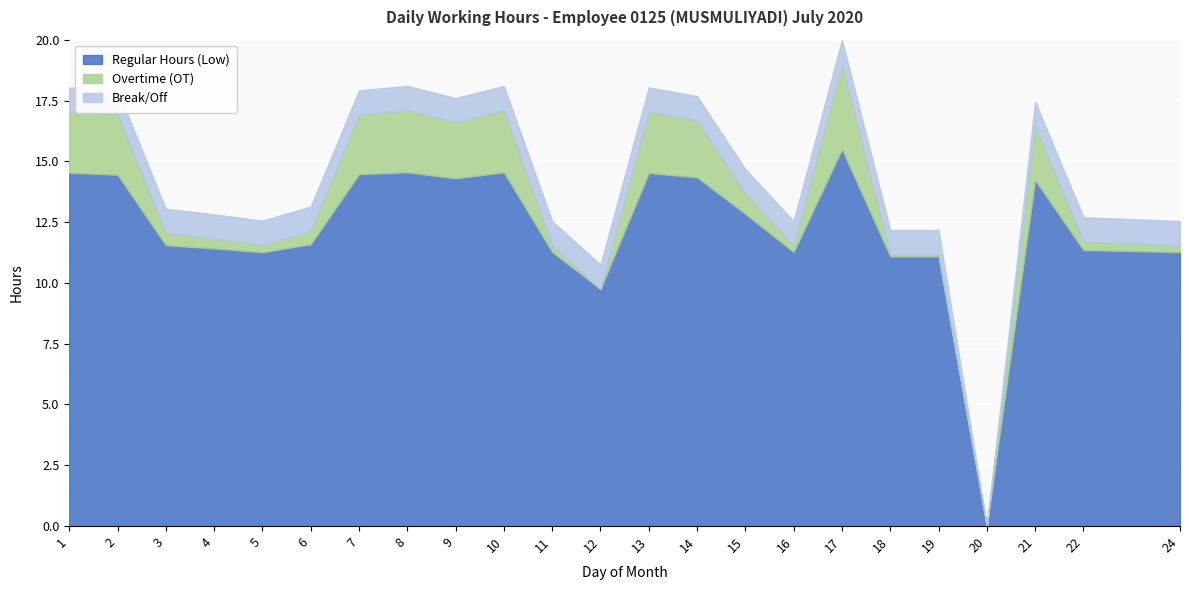

Is it true that Overtime (OT) equals 0.7 at 3?

False